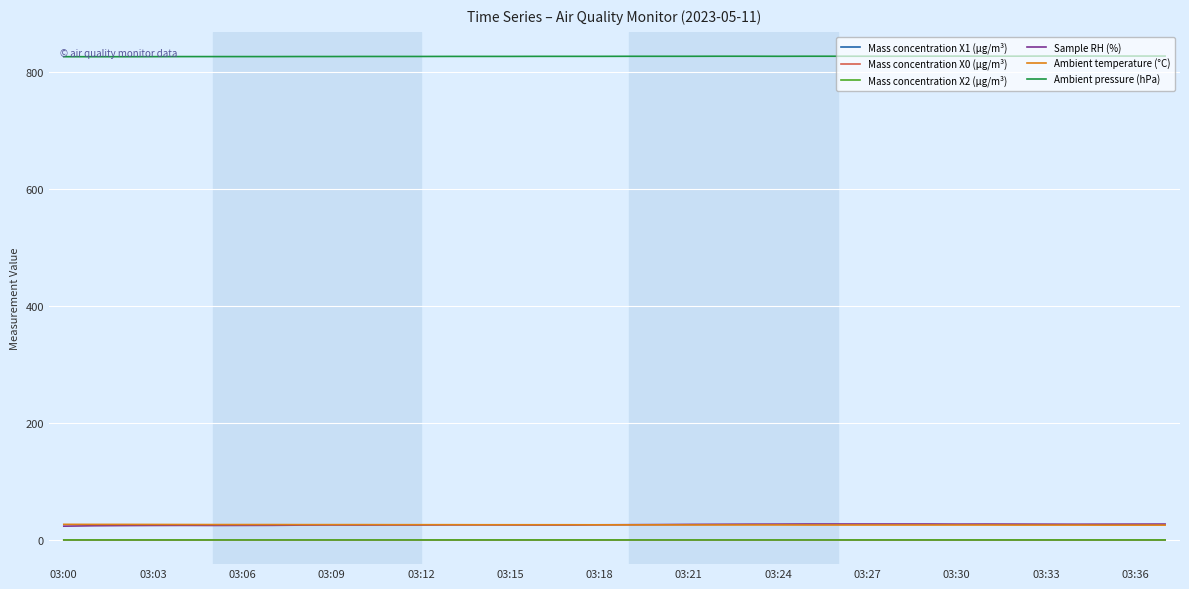

True or false: Sample RH (%) and Mass concentration X1 (μg/m³) cross at least once.

False